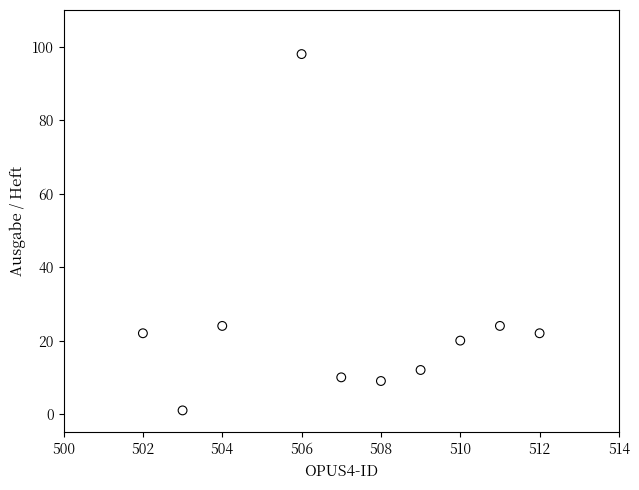

What is the average X value?

507